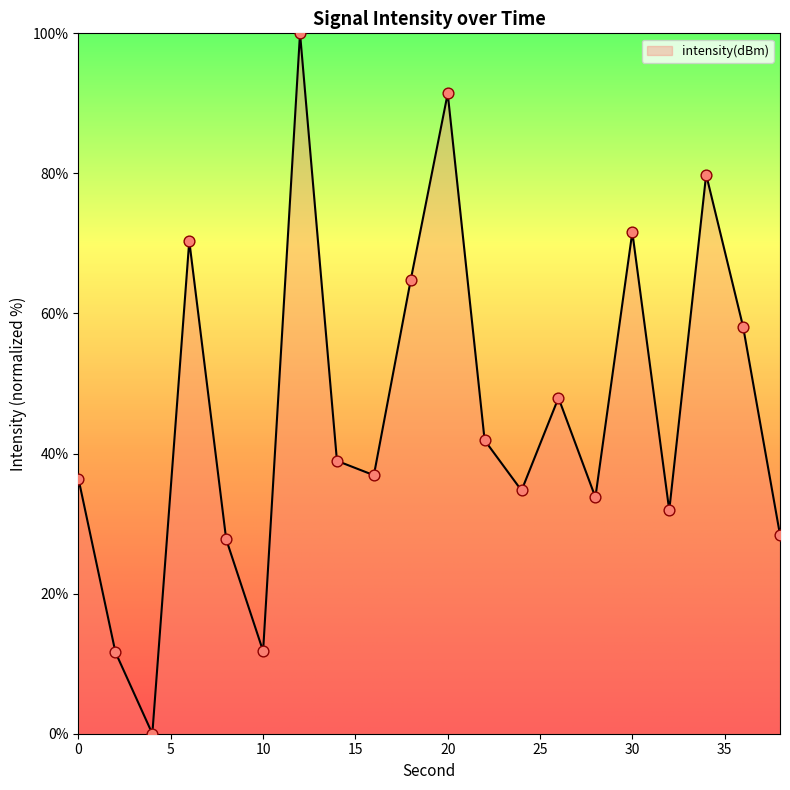

What is the greatest value displayed?

100.0